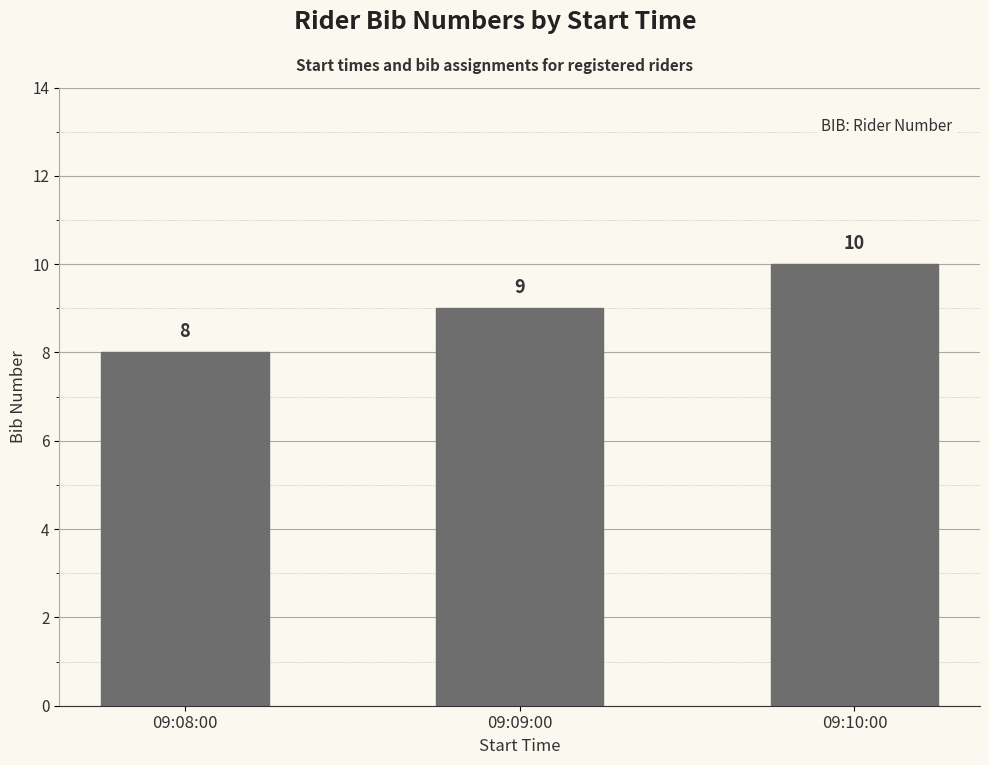

Rank the categories by value from highest to lowest.

09:10:00, 09:09:00, 09:08:00